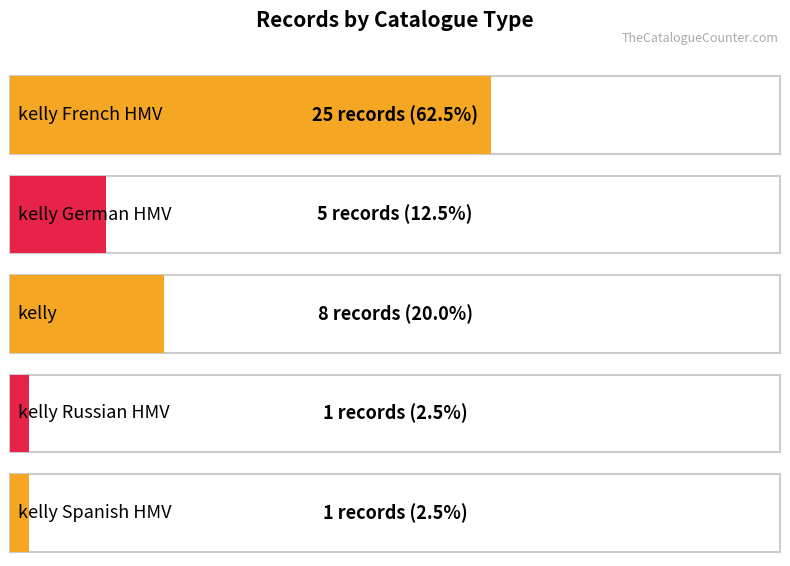

At which label is the value closest to 13?

kelly